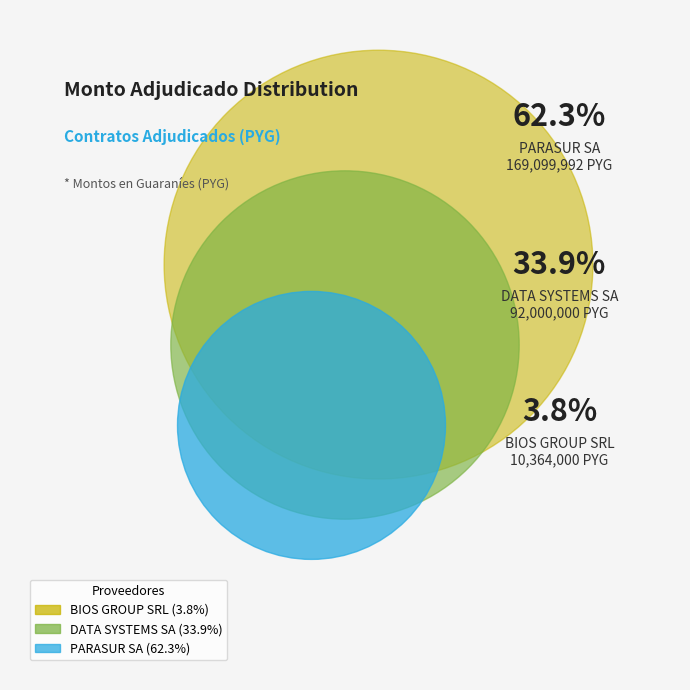

To the nearest percent, what percentage of the pie is BIOS GROUP SRL?

4%